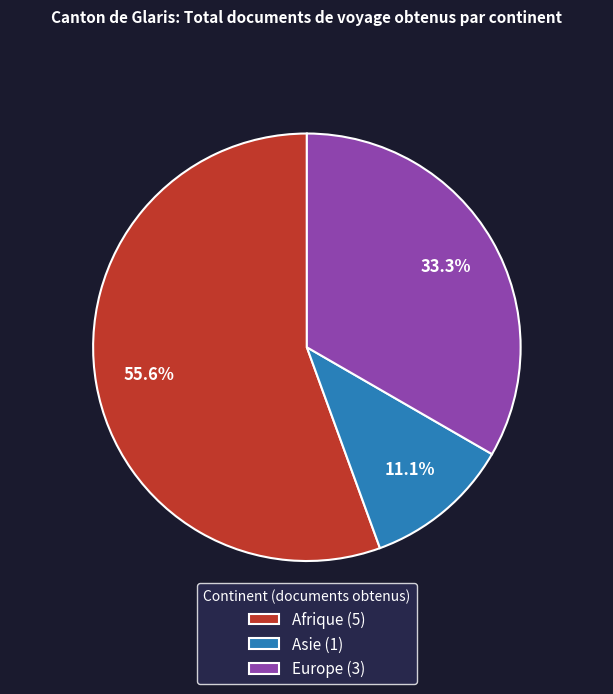

To the nearest percent, what is the difference between the largest and smallest slice percentages?

44%